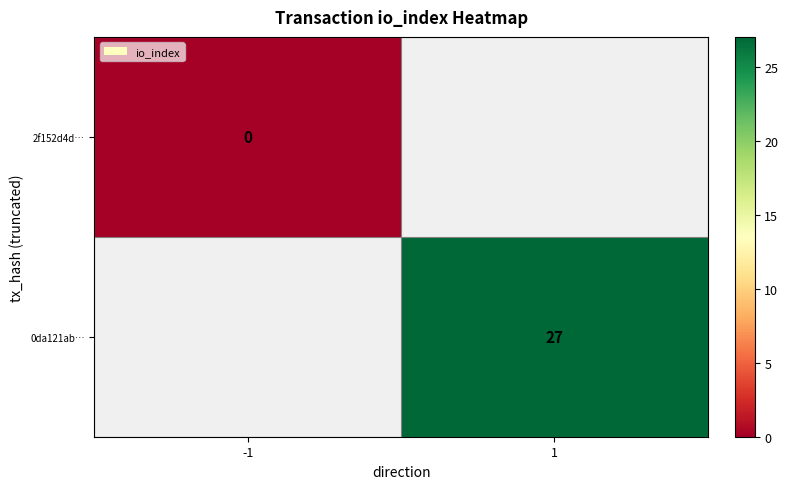

The value of 0da121ab… at 1 is 27. True or false?

True